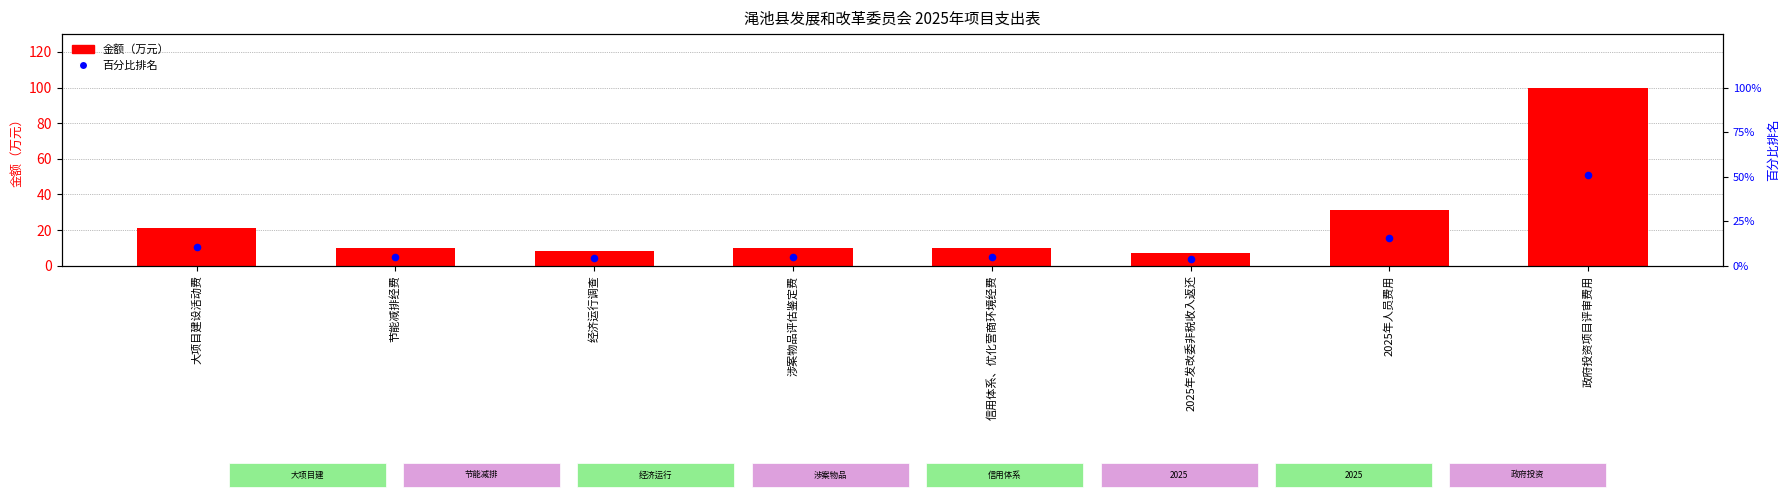

What is the total value across all series at 政府投资项目评审费用?

150.8